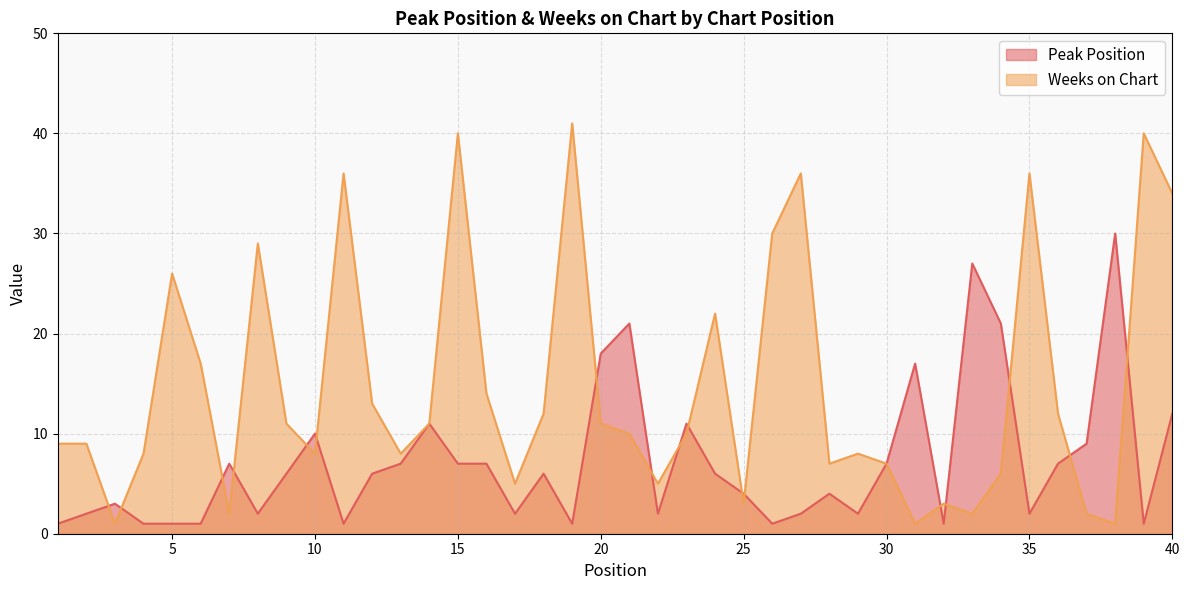

Rank the series at 12 from highest to lowest value.

Weeks on Chart, Peak Position